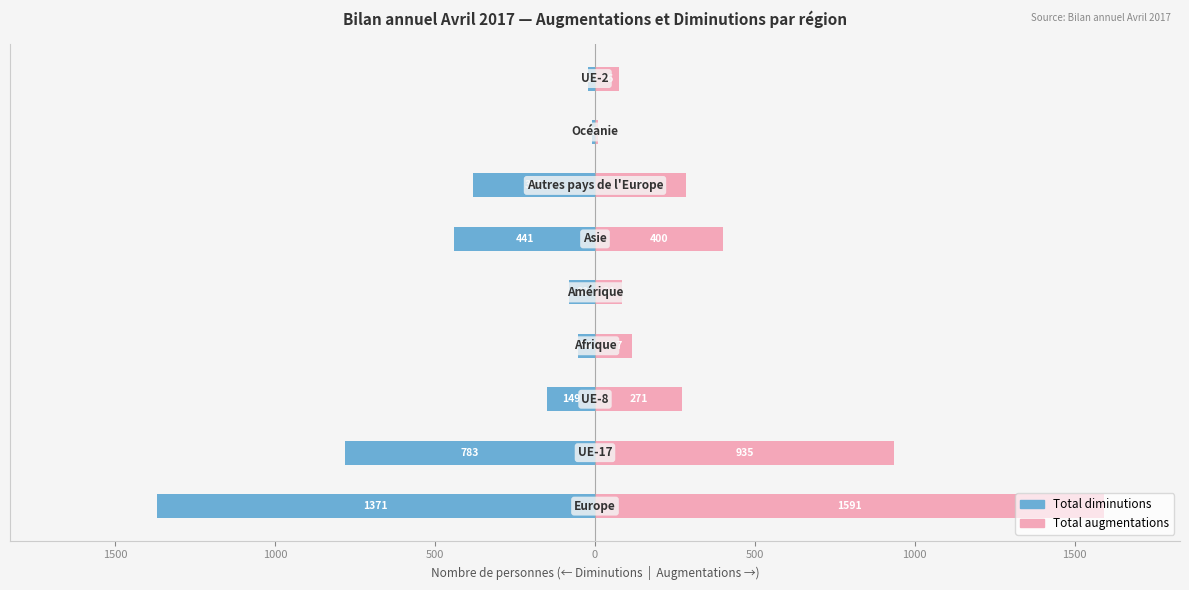

True or false: Total augmentations has a value of 45 at 500.

False